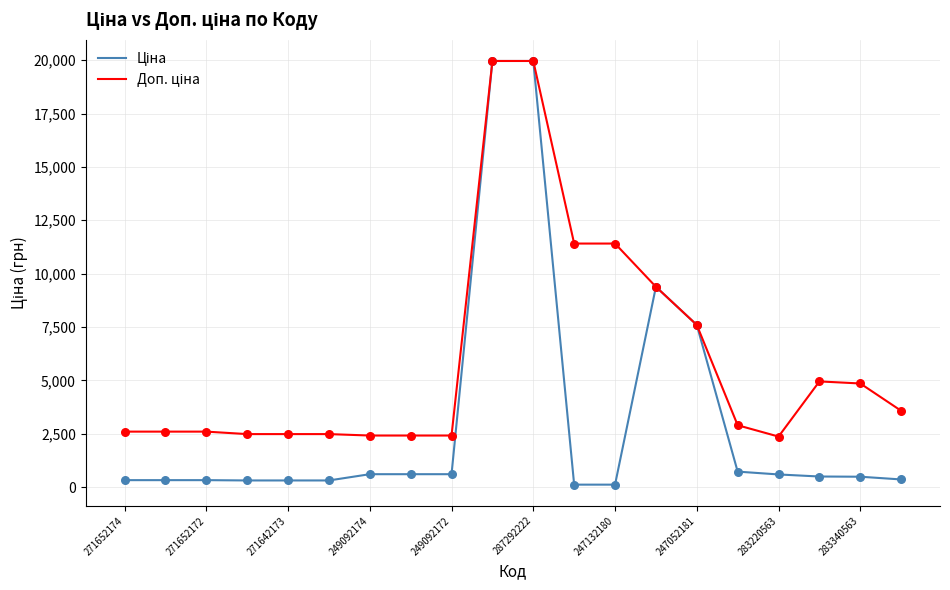

What is the maximum value shown in the chart?

19964.2